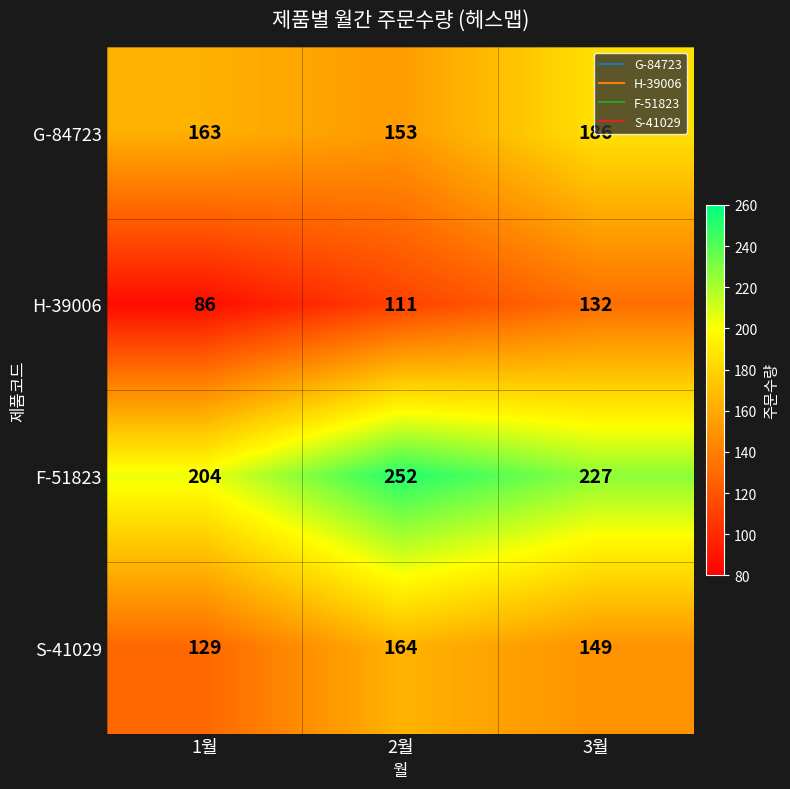

Is it true that F-51823 equals 302 at 1월?

False